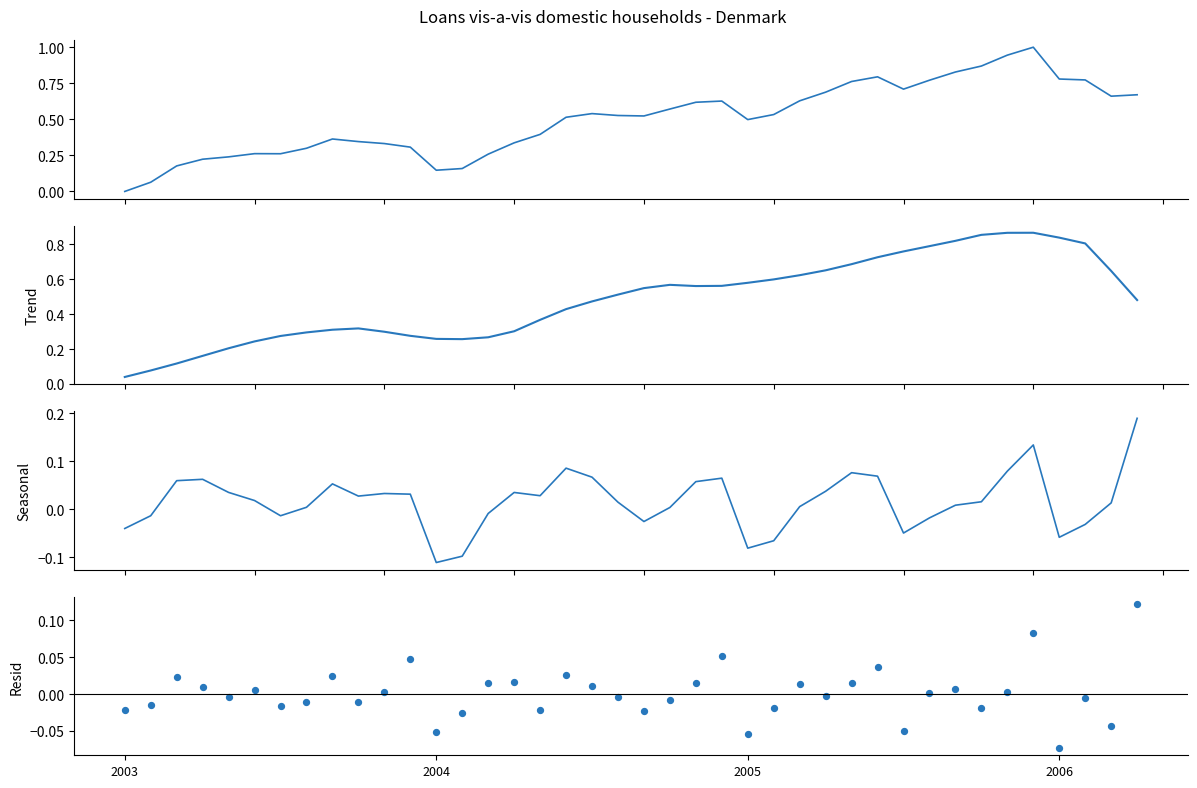

Is the value of Resid at 38 greater than the value of Trend at 23?

No